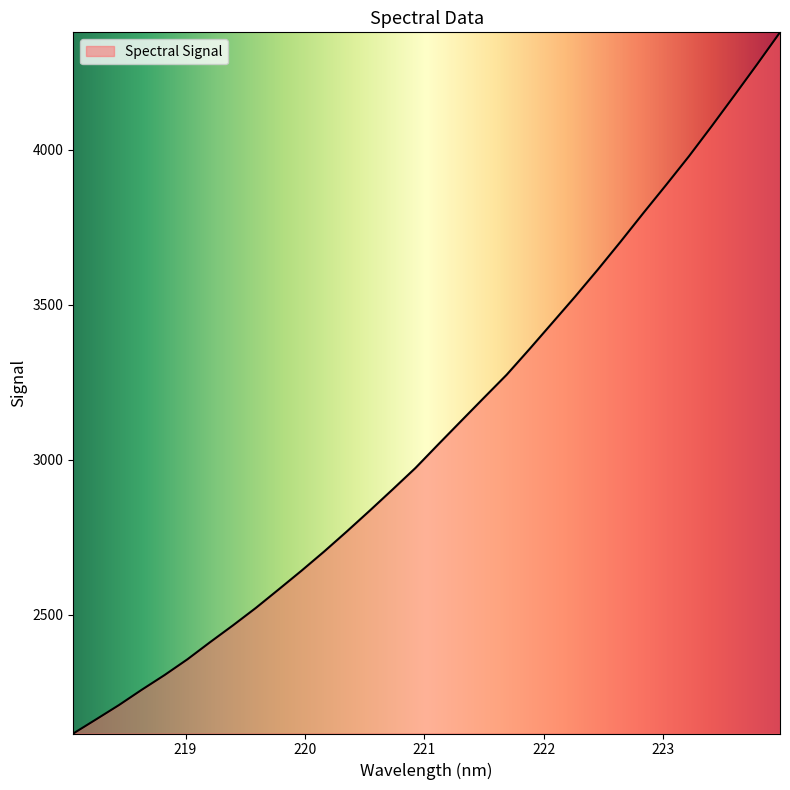

How many values are below 3050?

16